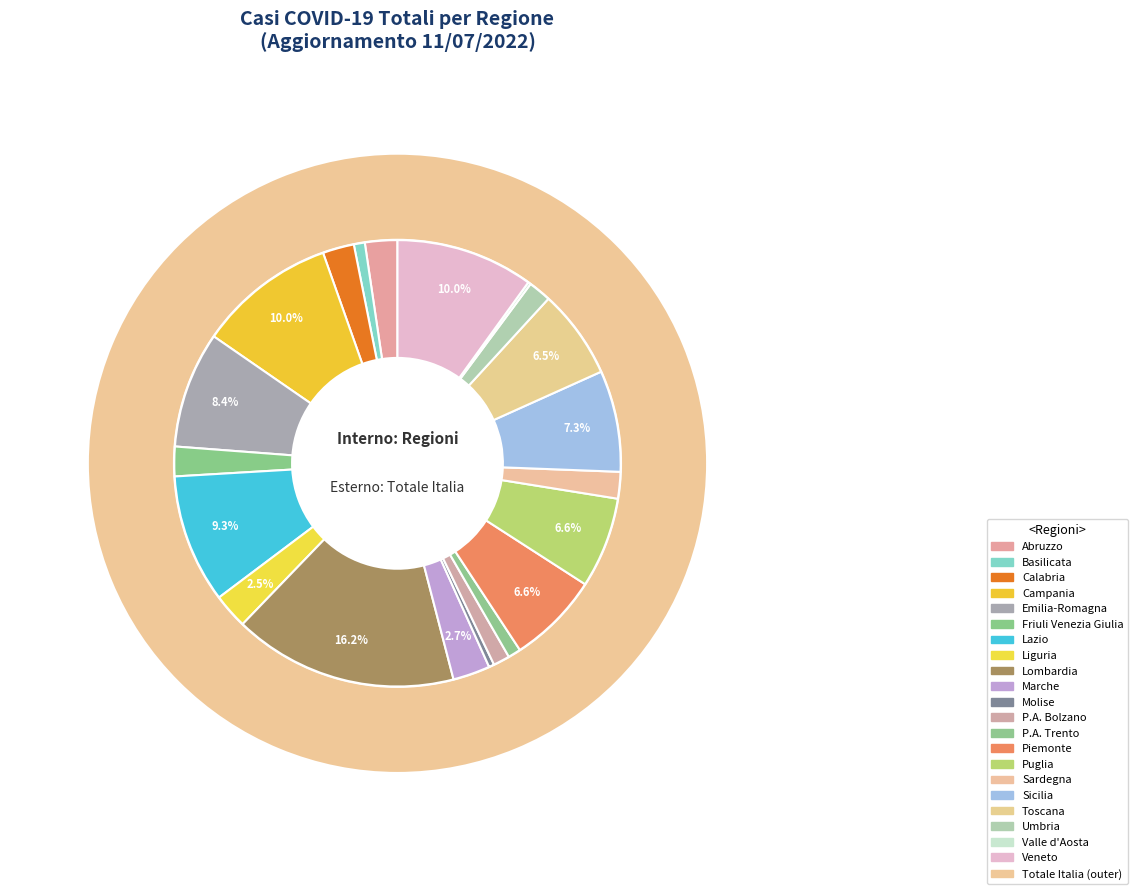

Does any single category account for the majority?

No